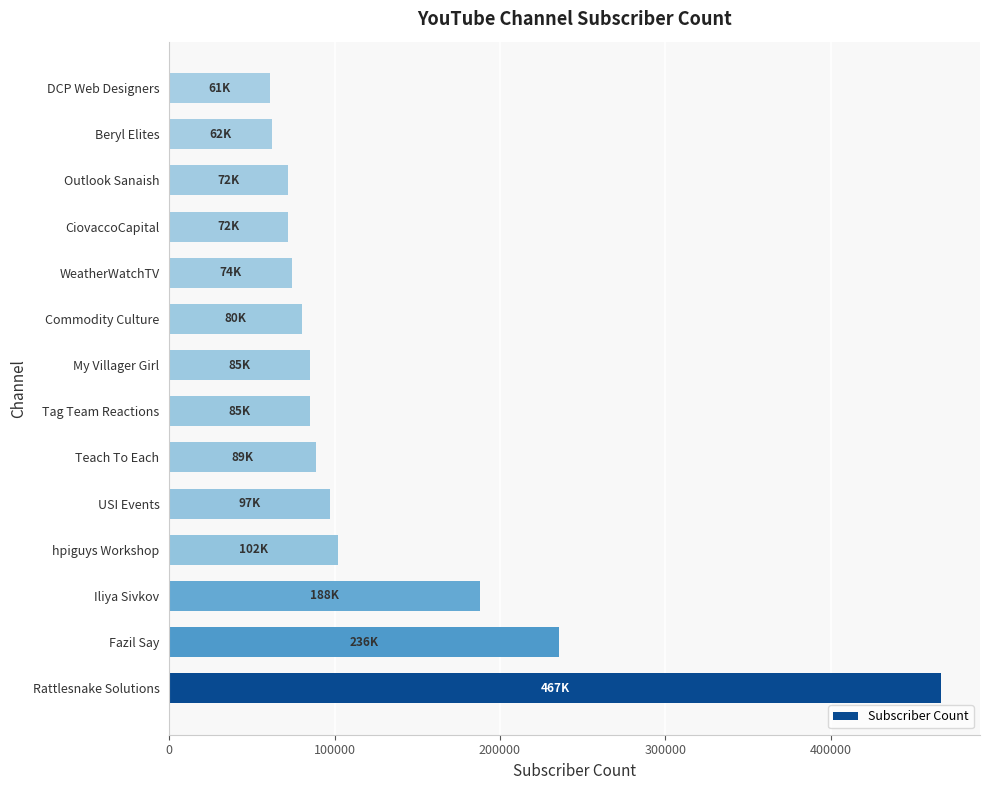

Where is the data nearest to the value 264000?

Fazil Say